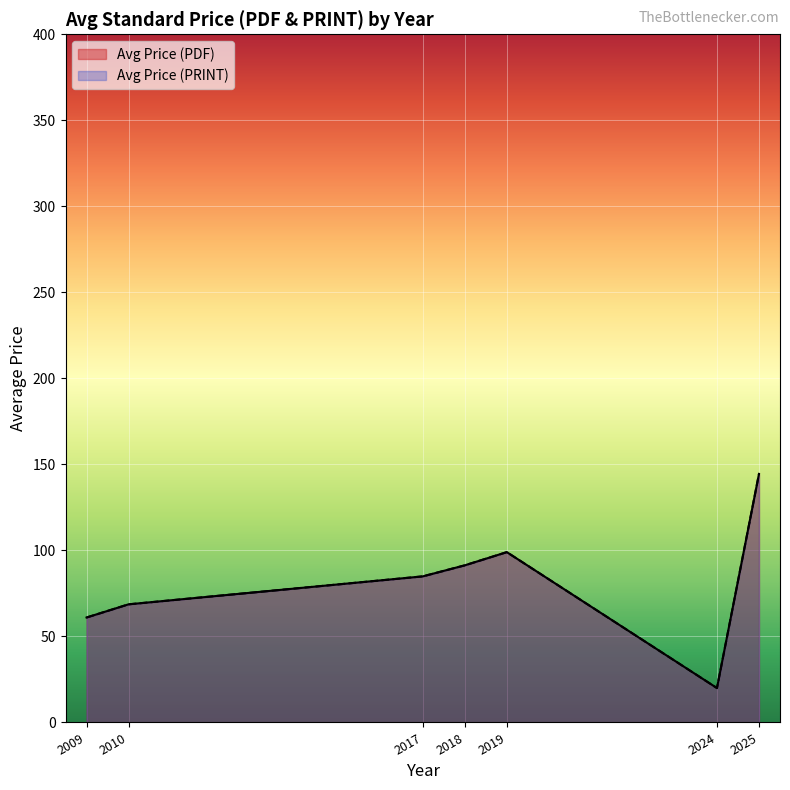

True or false: Avg Price (PDF) and Avg Price (PRINT) intersect in this chart.

False